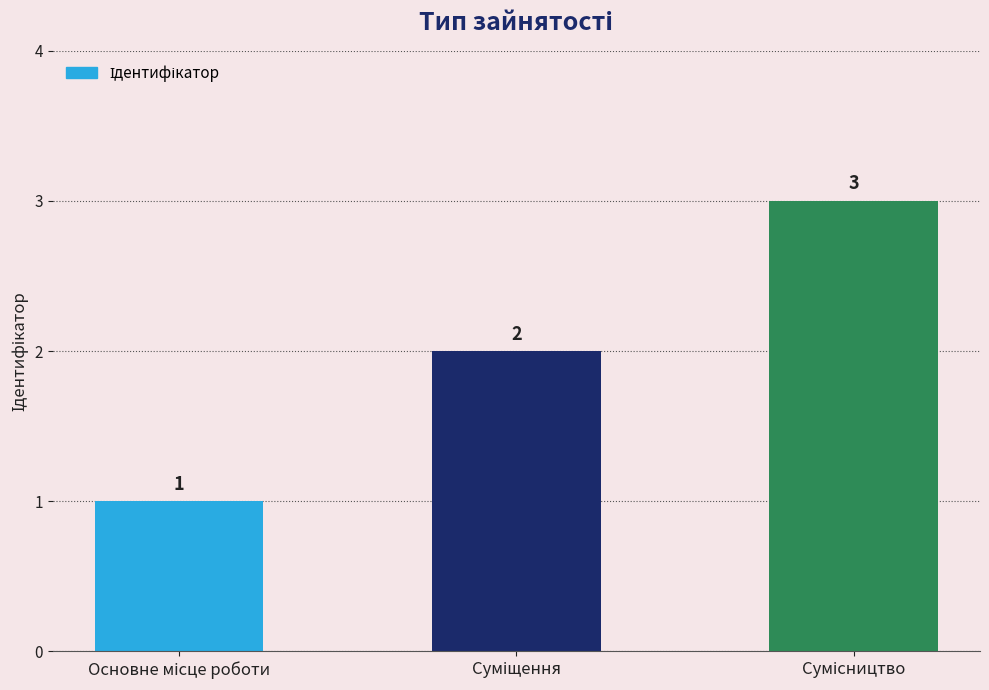

What is the difference between the maximum and minimum values?

2